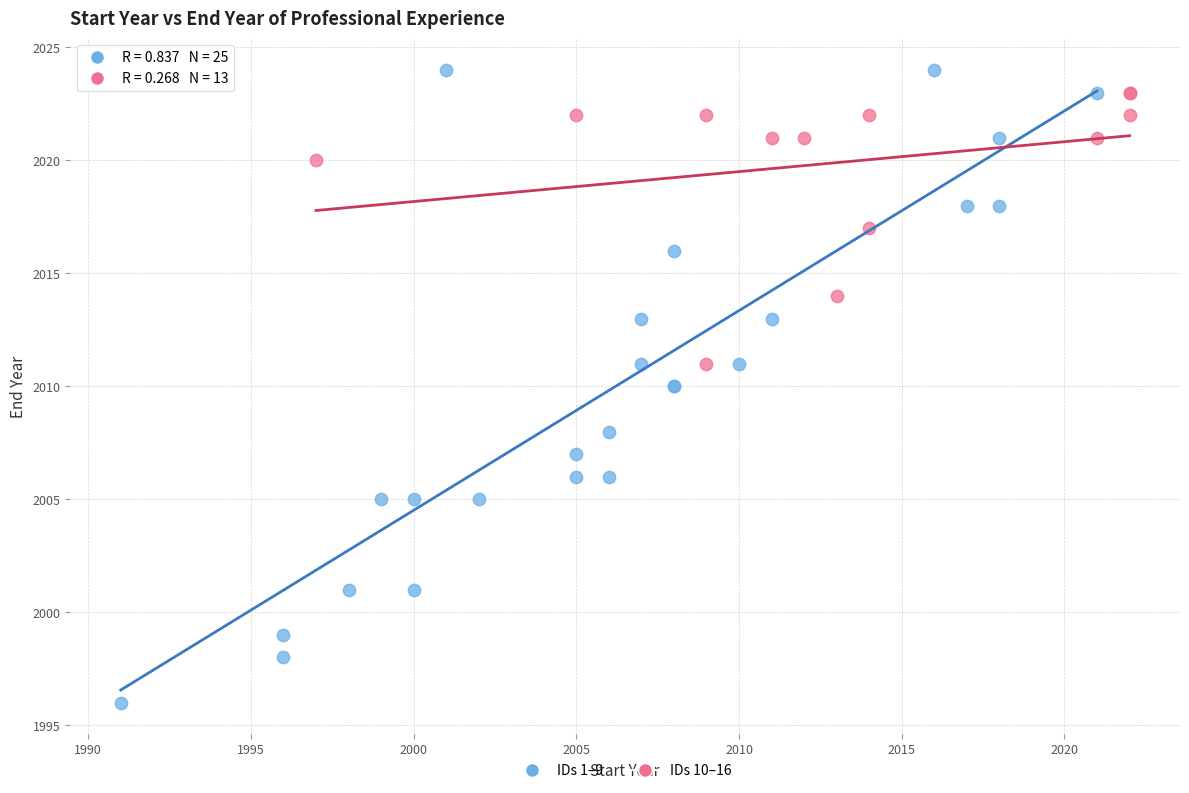

Which series has the widest spread of Y values?

IDs 1–9